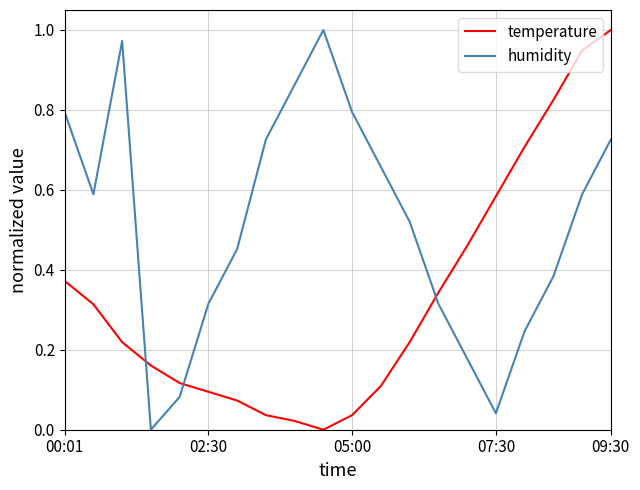

Rank the series by their average value, from lowest to highest.

temperature, humidity